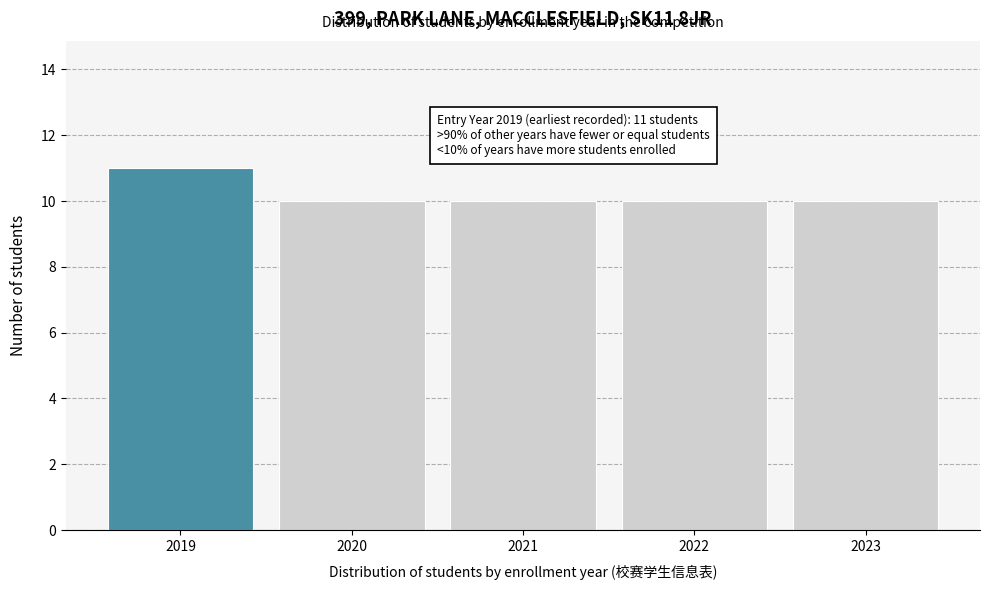

Reading left to right, extract all data points from this chart.

2019=11	2020=10	2021=10	2022=10	2023=10